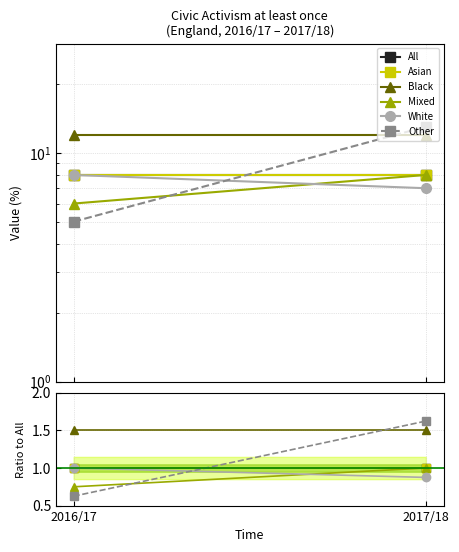

The value of White at 2016/17 is 0.3. True or false?

False